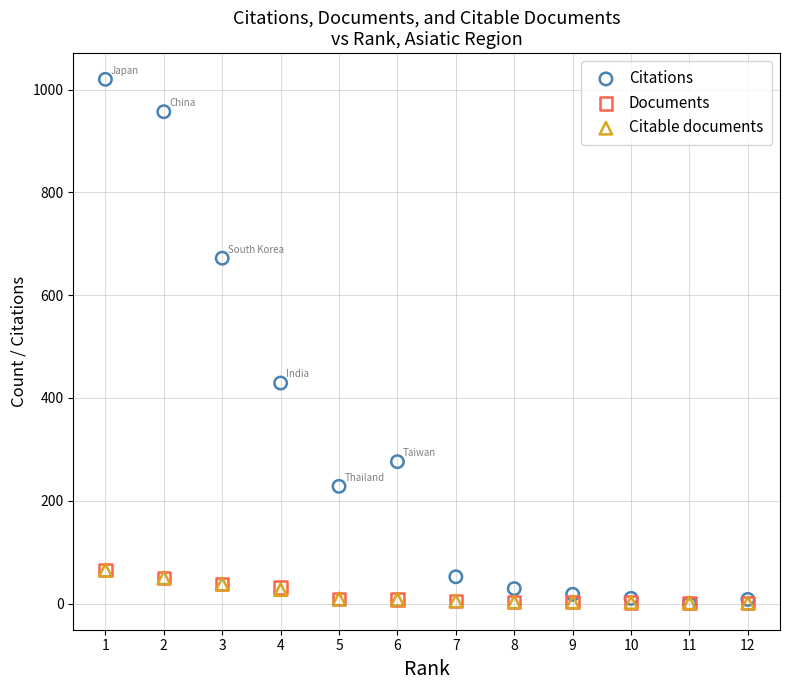

What are all the series names shown in the legend?

Citations, Documents, Citable documents